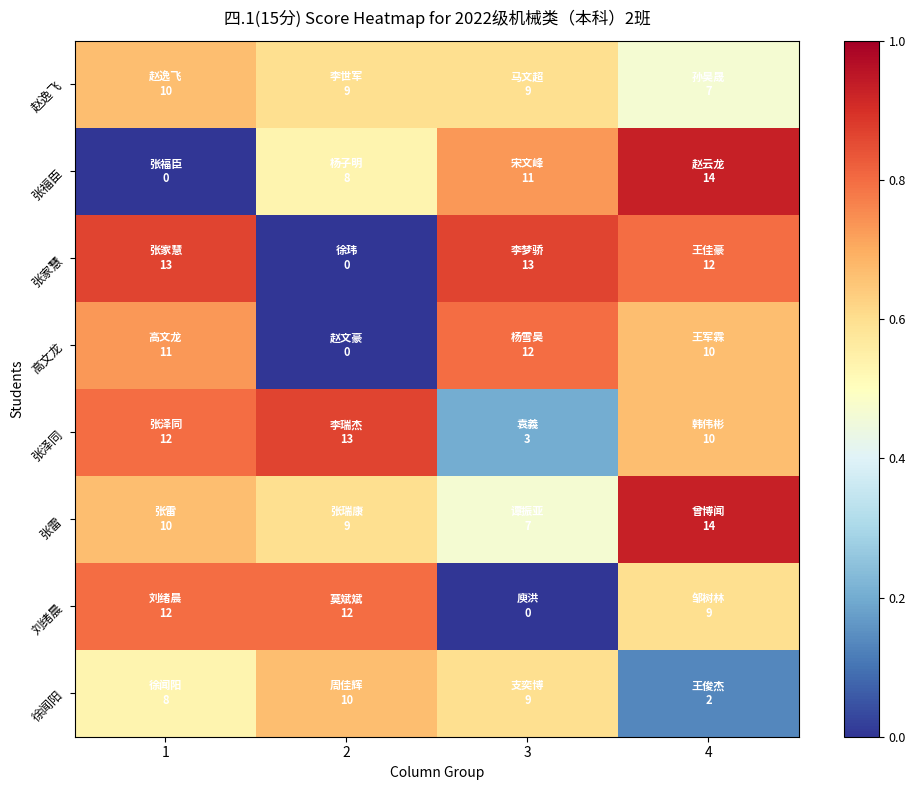

Which has a higher value, 1 or 2?

1